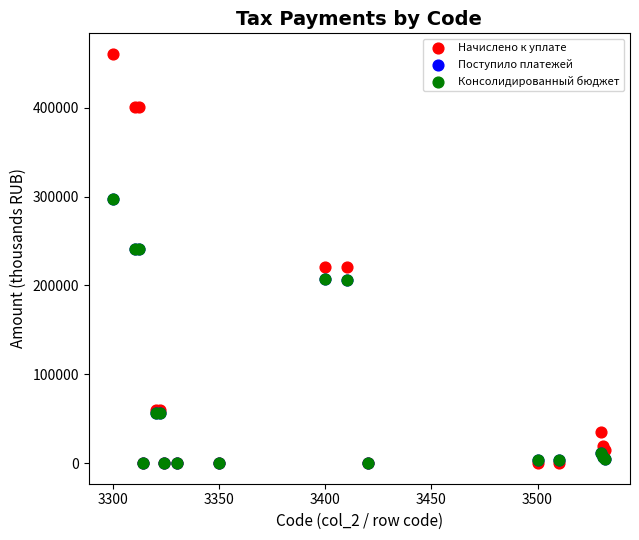

Which series has the largest Y range (max minus min)?

Начислено к уплате